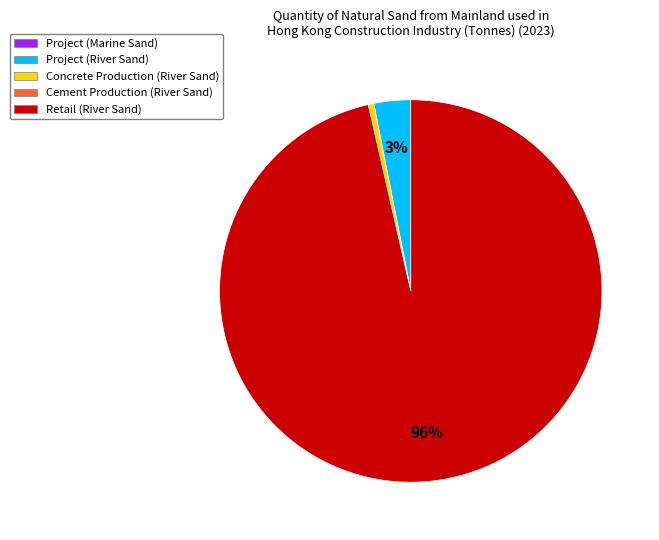

Is there any slice that represents more than half of the pie?

Yes